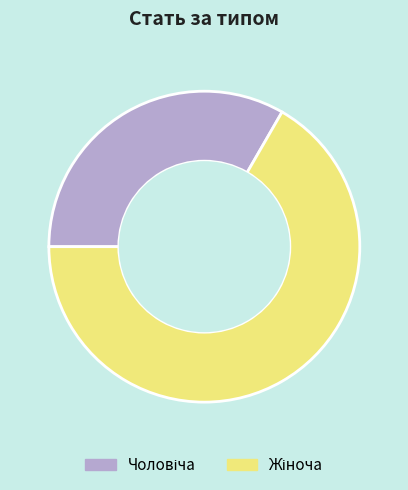

Is there any slice that represents more than half of the pie?

Yes